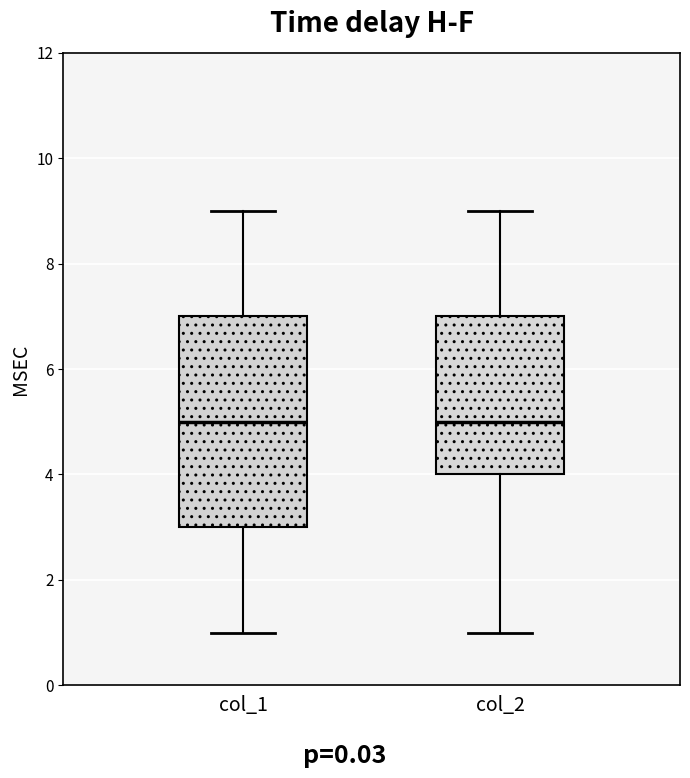

Reading left to right, transcribe this box plot: for each box, give where its median line is, the range the box spans, and where its two whiskers end, as read against the y-axis. The values are not printed on the chart, so give them approximately, as read against the axis.

col_1: median 5, box 3 to 7, whiskers 1 to 9
col_2: median 5, box 4 to 7, whiskers 1 to 9